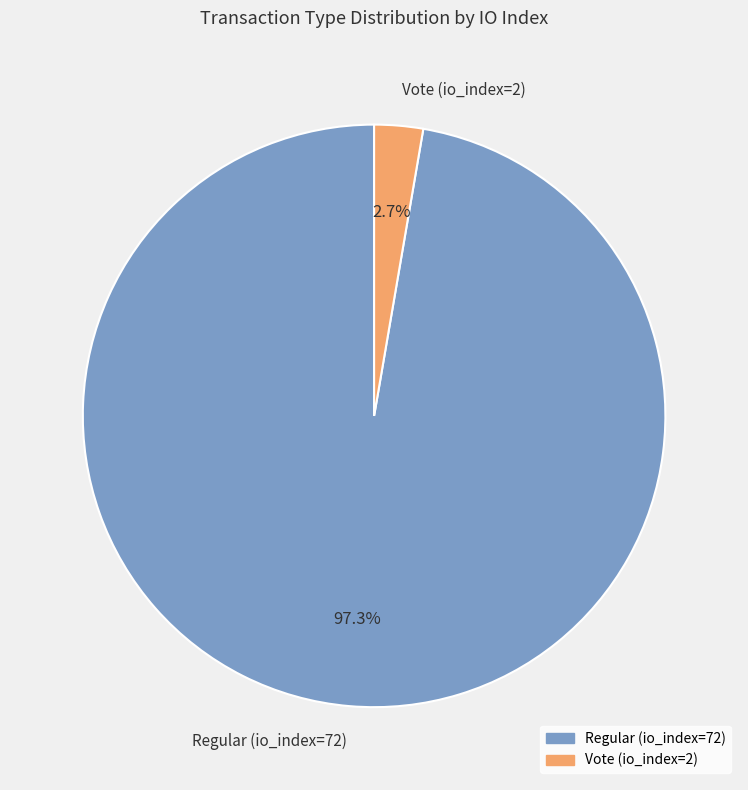

Count the number of slices in the pie.

2